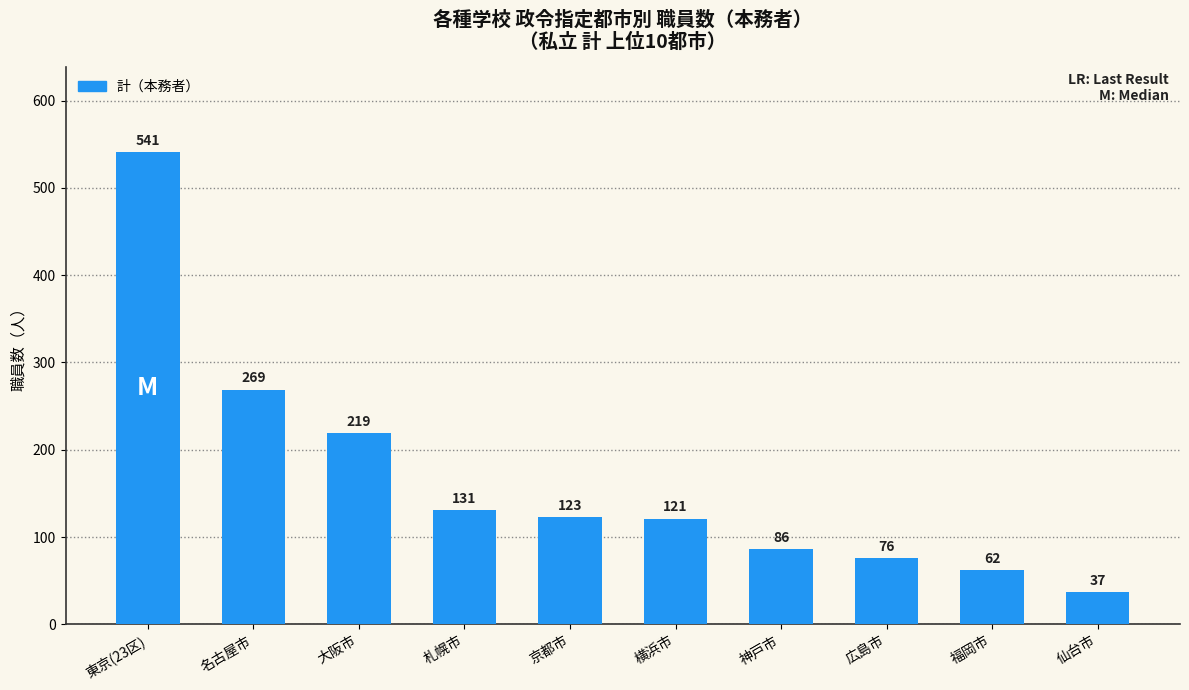

What is the difference between the second highest and second lowest values?

207